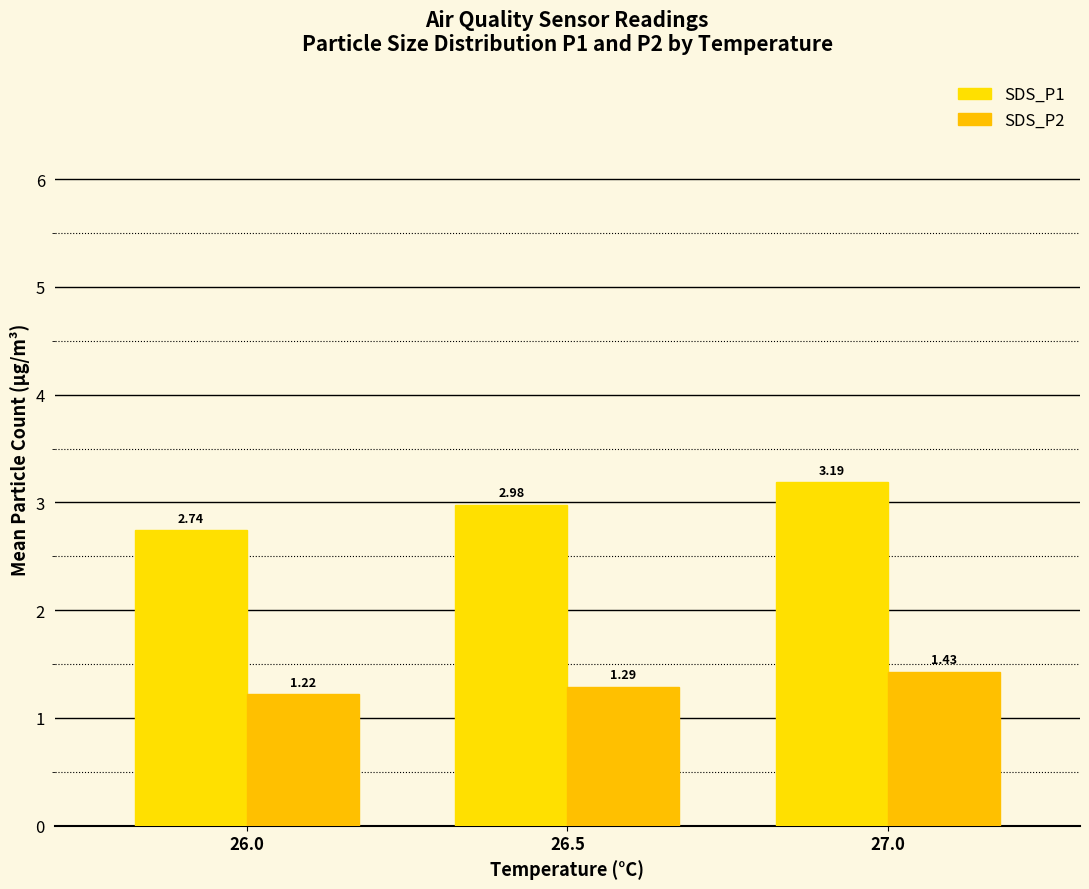

Which series has the largest range (max minus min)?

SDS_P1